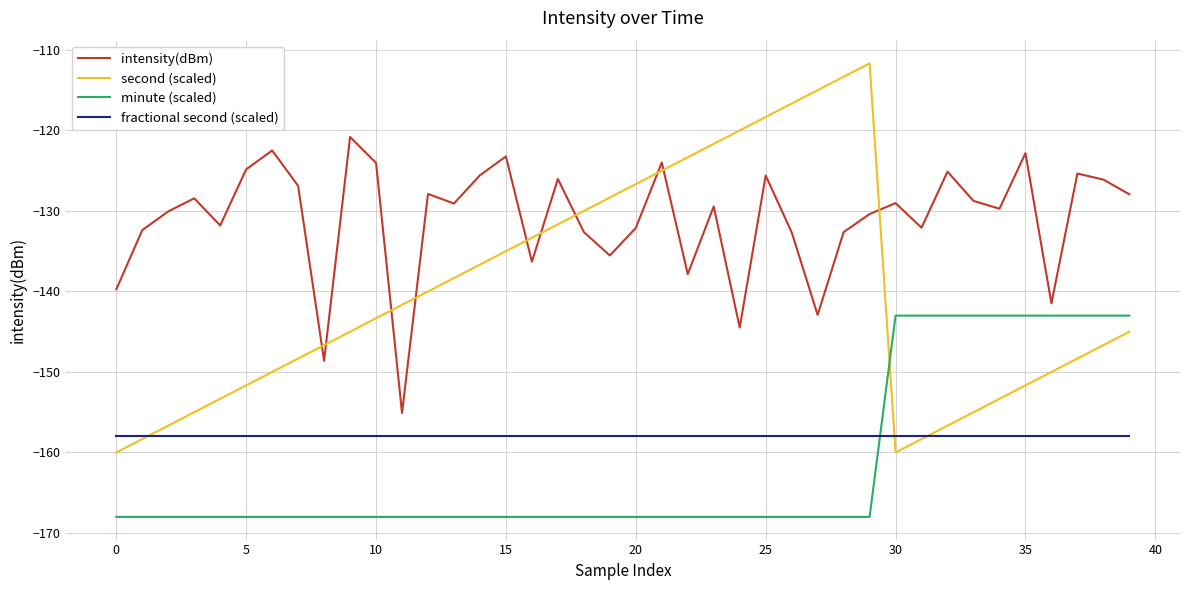

Does the chart have visible grid lines?

Yes